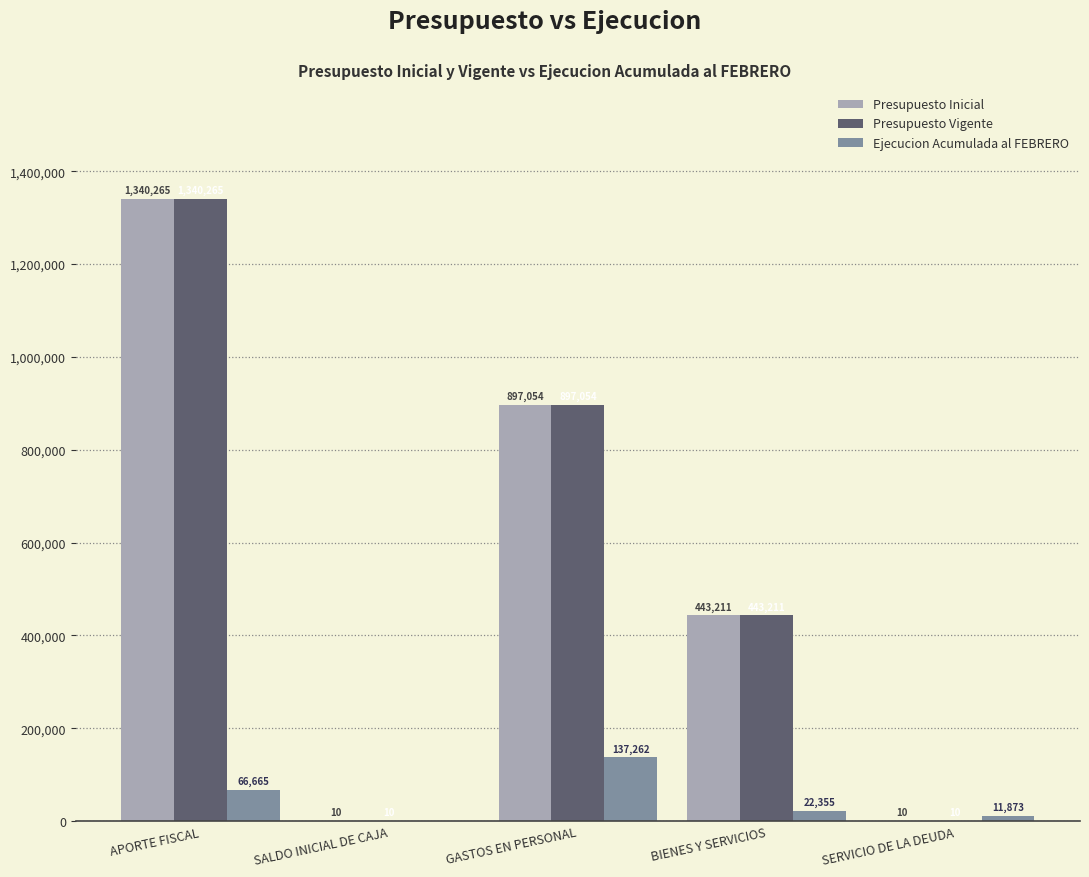

Where is Presupuesto Inicial nearest to the value 670137?

GASTOS EN PERSONAL